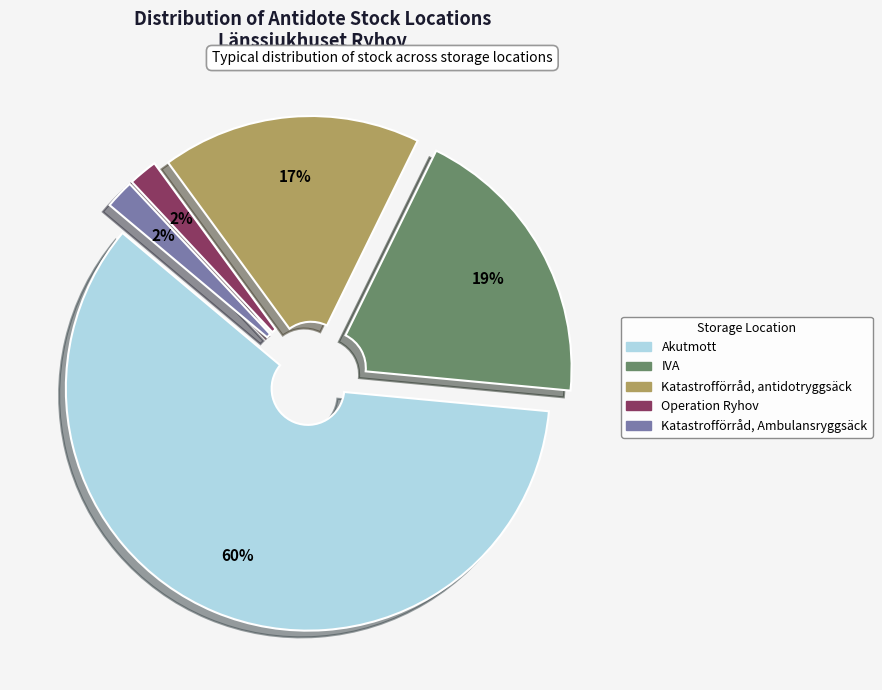

Is the sum of Akutmott and Katastrofförråd, antidotryggsäck greater than half?

Yes